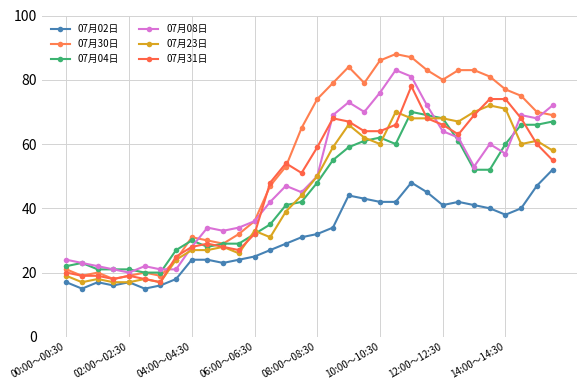

True or false: 07月23日 and 07月30日 cross at least once.

False